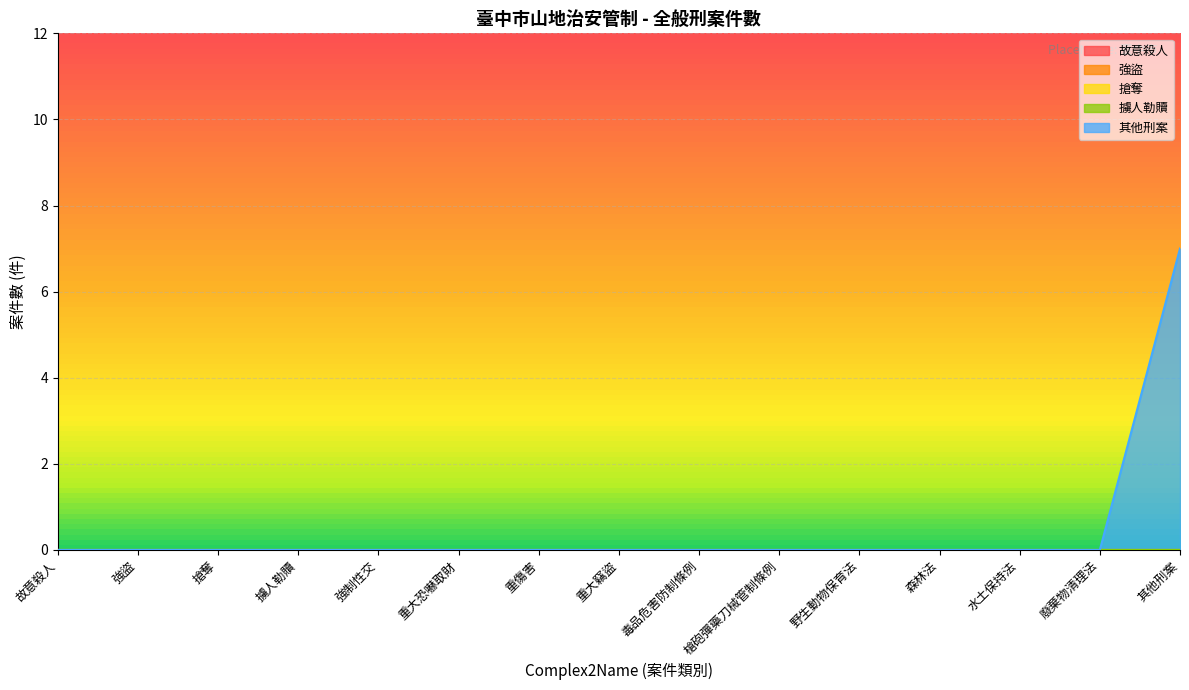

True or false: 其他刑案 has more than 1 interior local peaks.

False